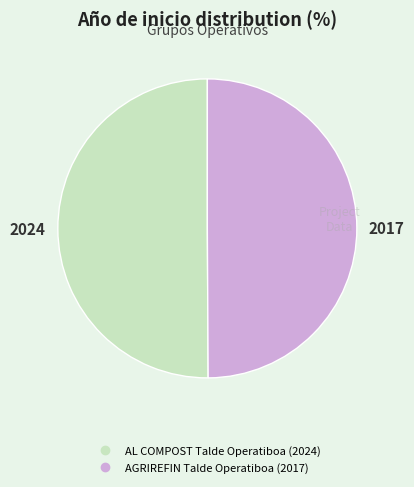

Do AGRIREFIN Talde Operatiboa and AL COMPOST Talde Operatiboa together represent more than half of the pie?

Yes